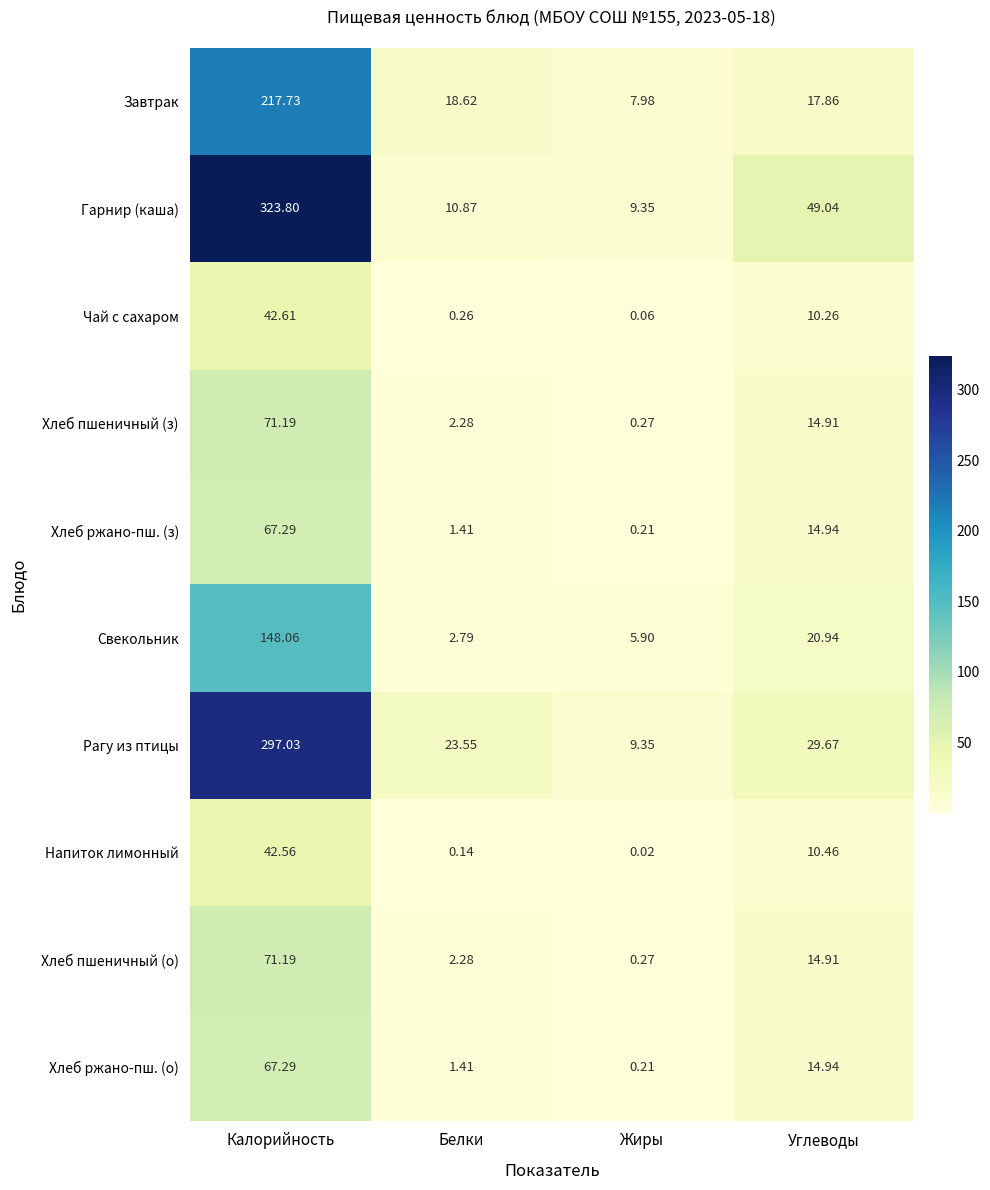

List the labels in order of Хлеб пшеничный (з) value, largest first.

Калорийность, Углеводы, Белки, Жиры